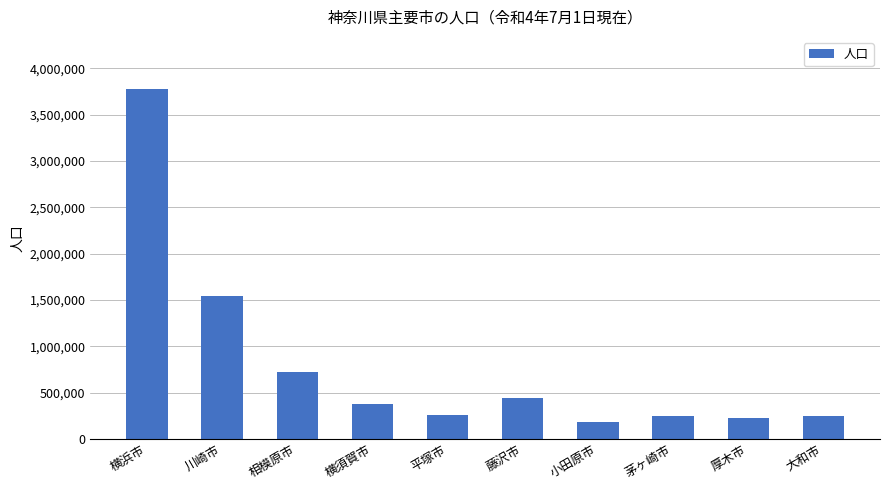

How many distinct data groups are displayed?

1